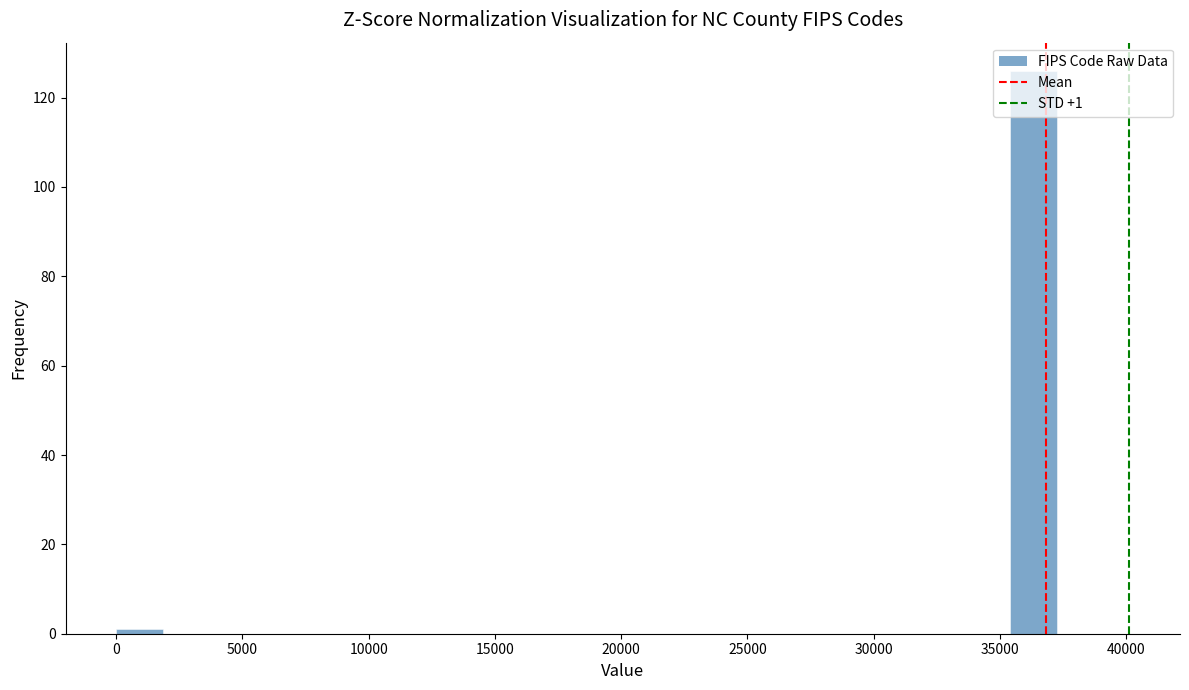

Read against the x-axis, roughly where is the centre of the tallest bar?

36500